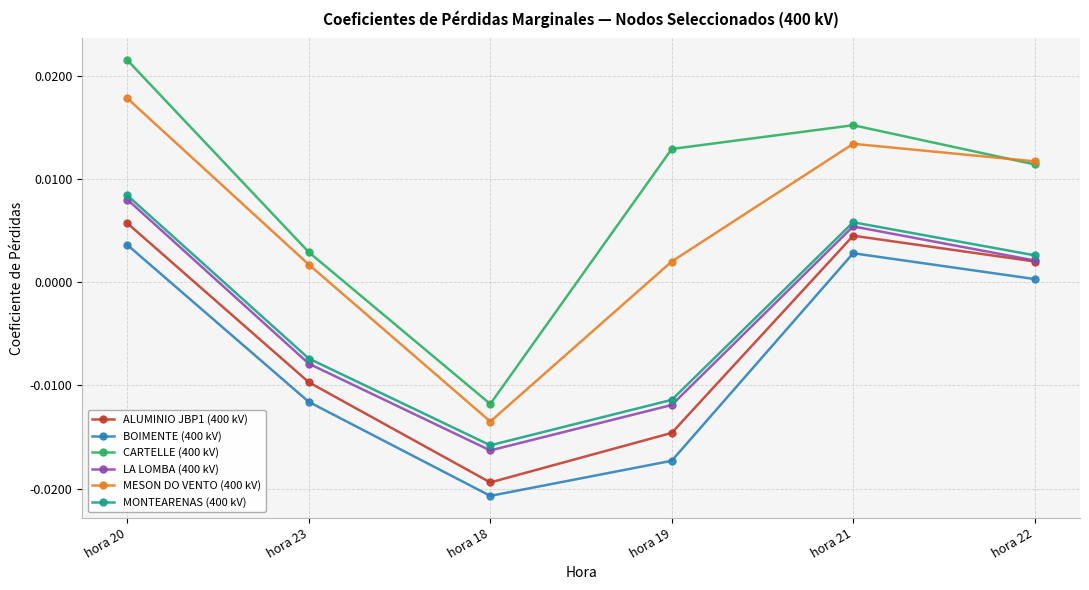

True or false: BOIMENTE (400 kV) and CARTELLE (400 kV) cross at least once.

False